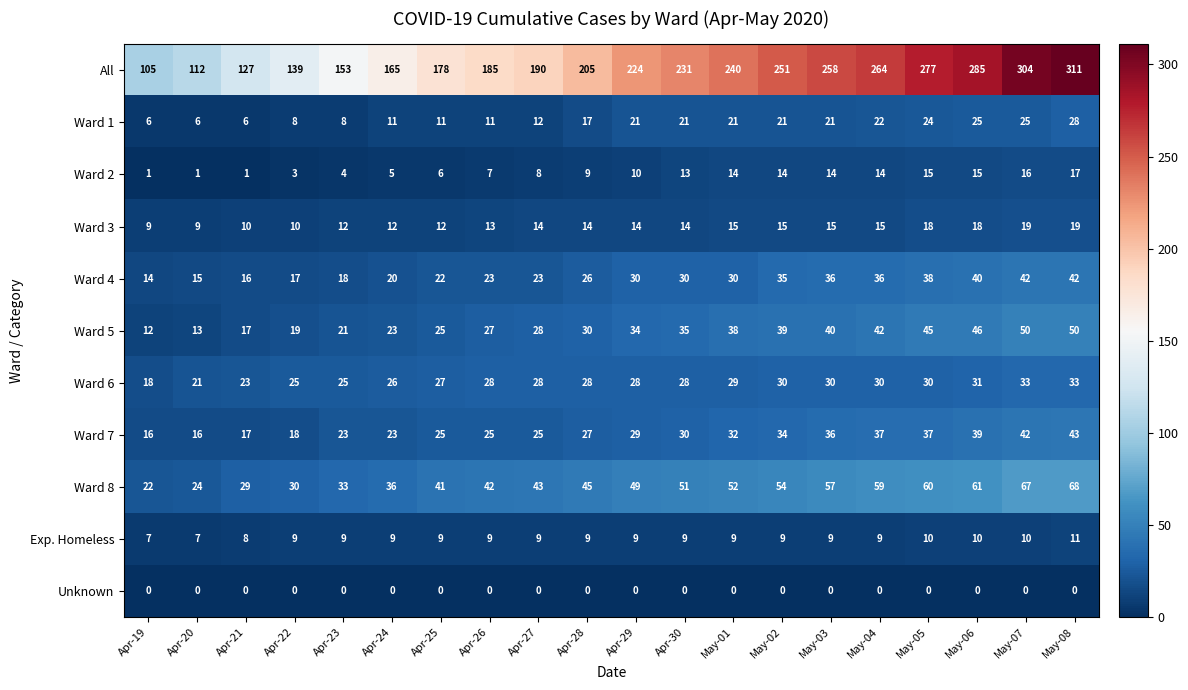

What is the average value of the Ward 3 series?

14